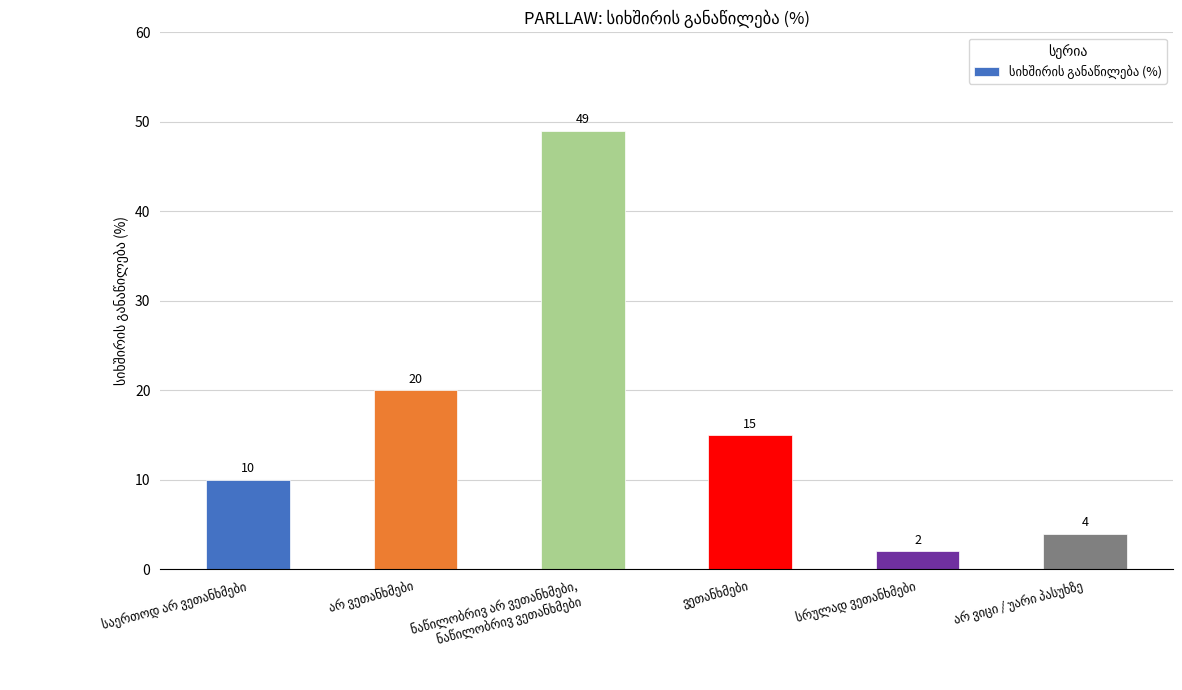

Does the chart contain any negative values?

No